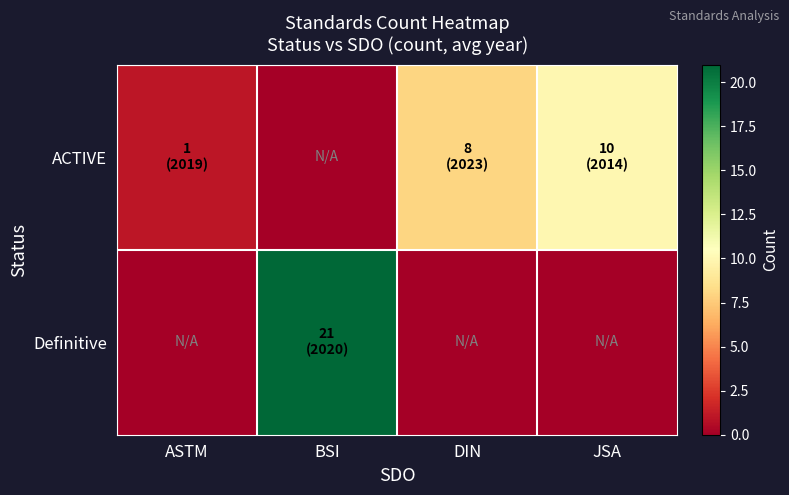

List the series in order of their overall mean, lowest first.

ACTIVE, Definitive